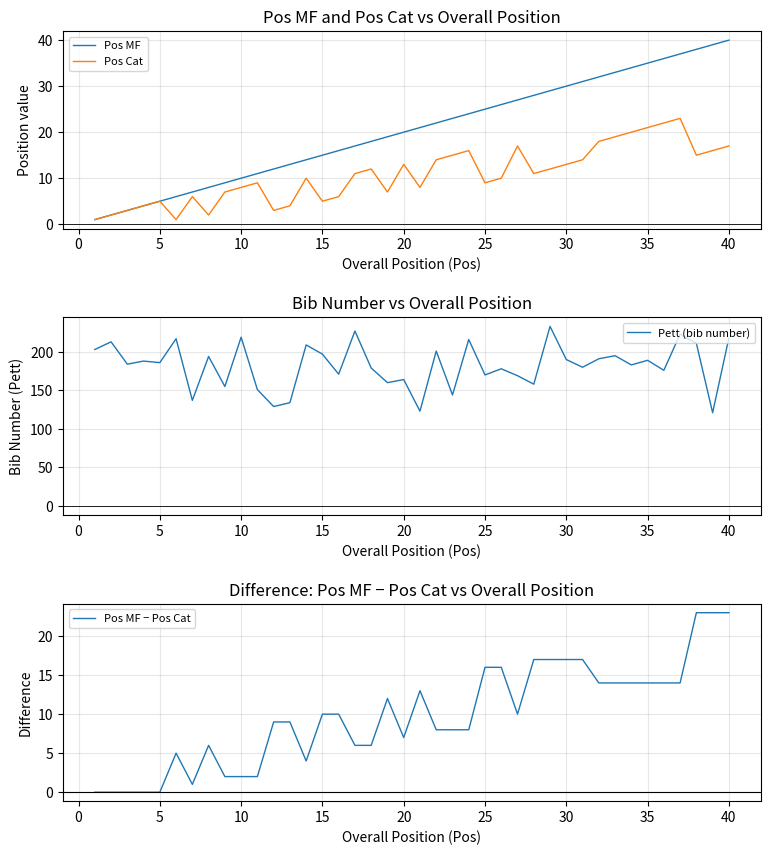

What is the sum of all Pett (bib number) values?

7286